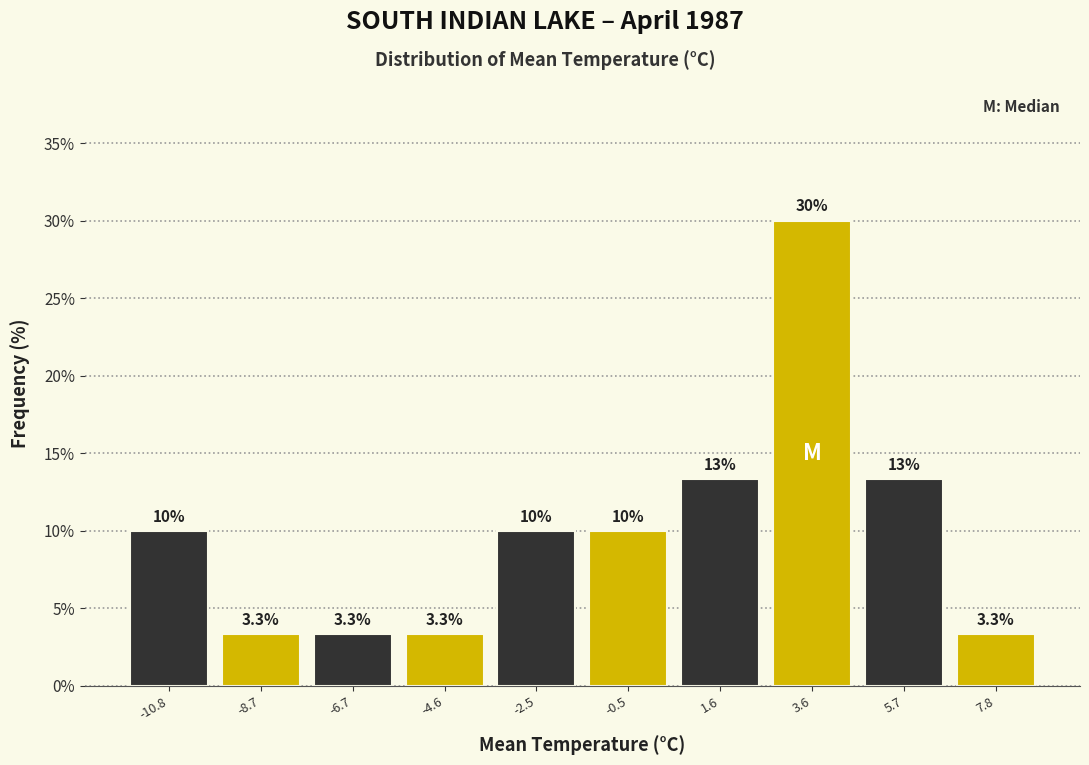

Over which range of the x-axis is the bar tallest?

2.5 to 4.5